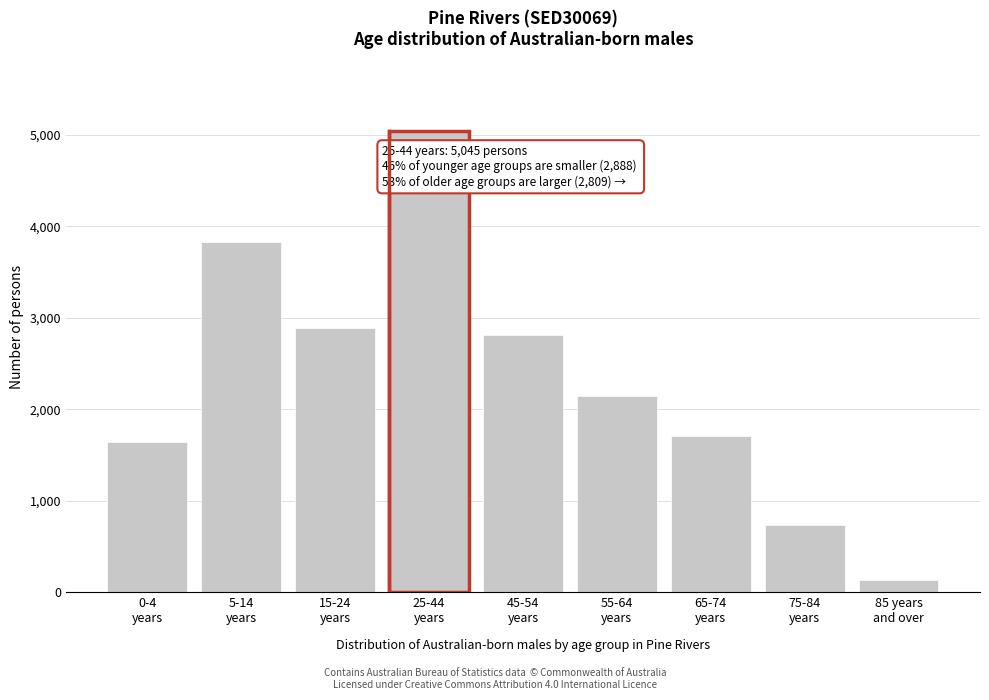

Reading left to right, extract all data points from this chart.

1646	3829	2888	5045	2809	2145	1712	732	137